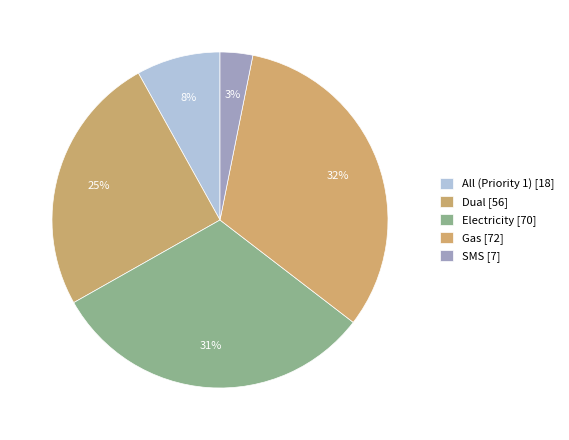

How many slices are in this pie chart?

5